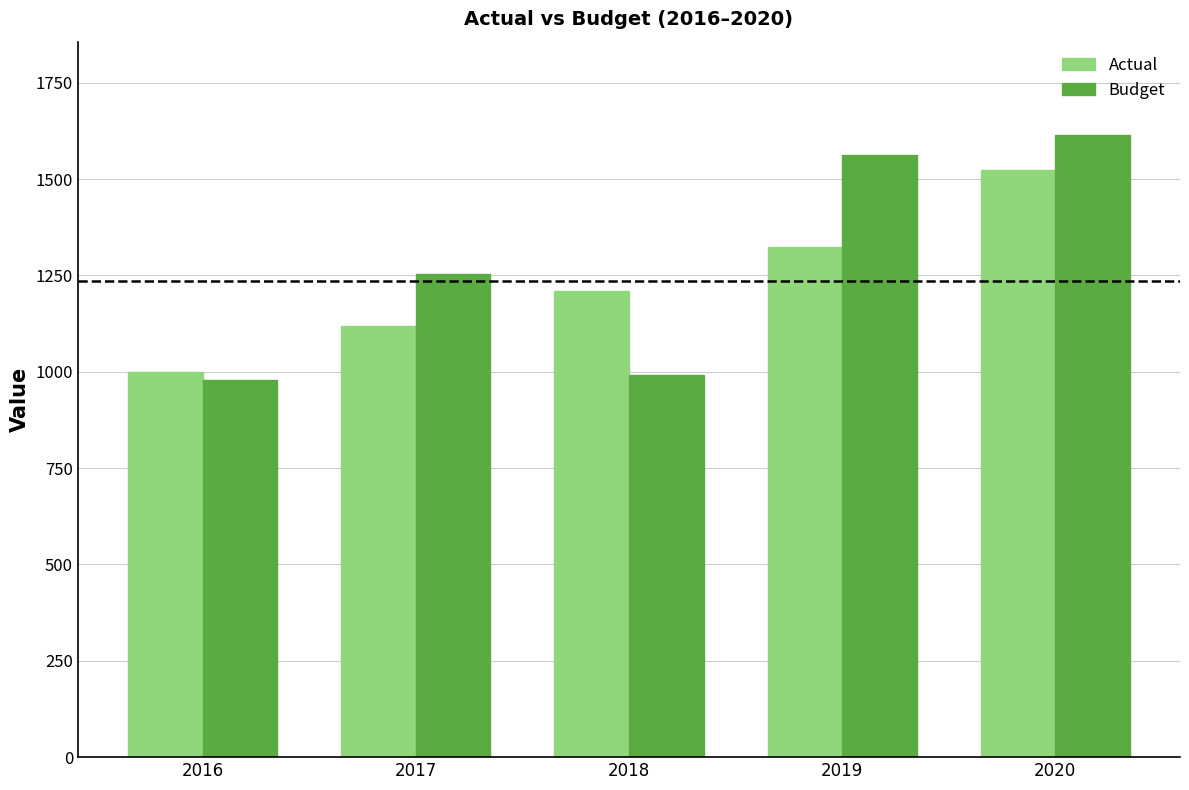

Reading left to right, extract all data points from this chart.

Actual: 1000.0	1120.0	1209.6	1324.5	1523.2
Budget: 980.0	1254.4	991.9	1562.9	1614.6